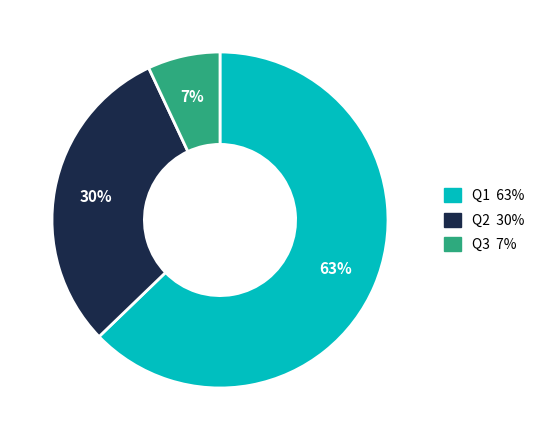

Rank the categories by value from highest to lowest.

Q1, Q2, Q3